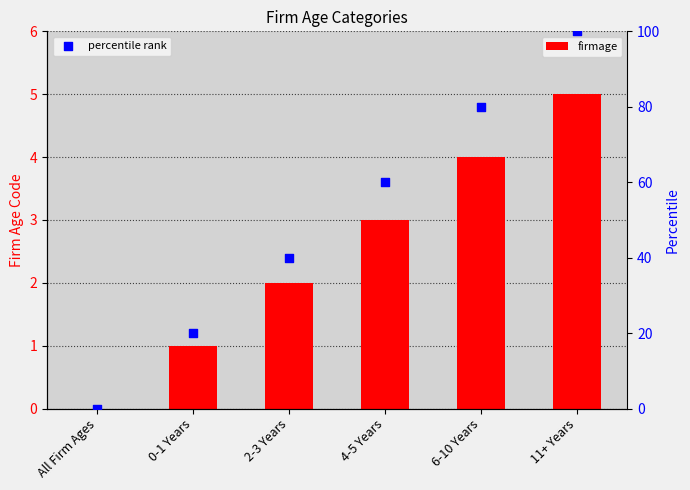

What is the total value across all series at 2-3 Years?

42